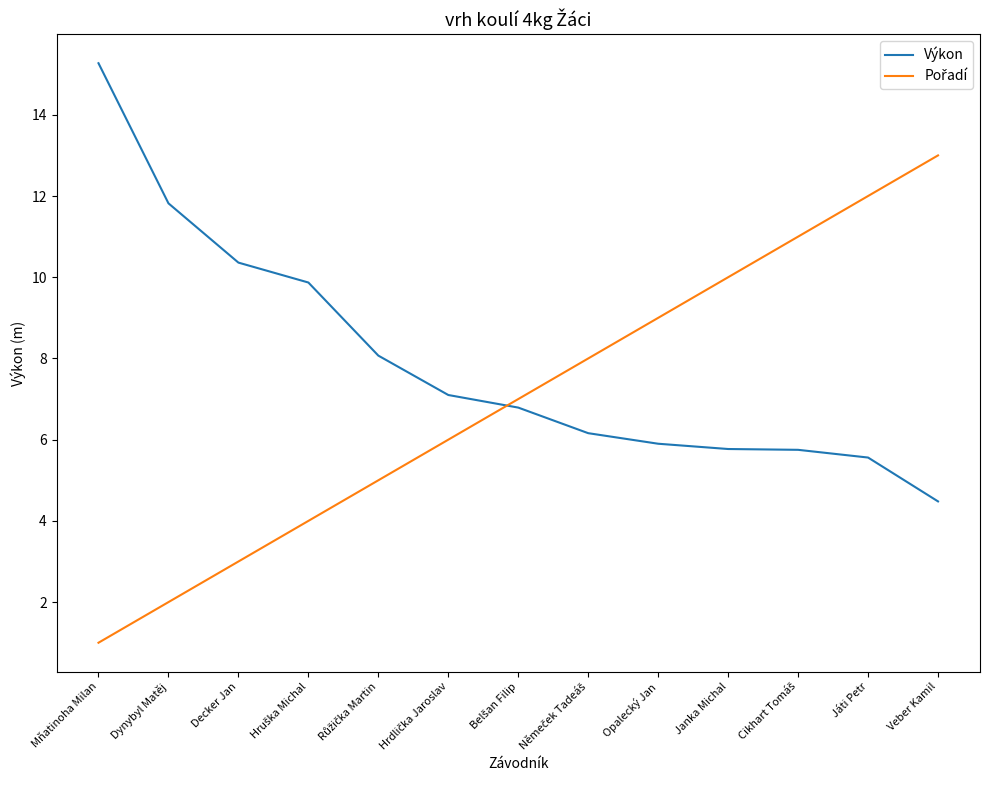

Which series has the largest total across all categories?

Výkon